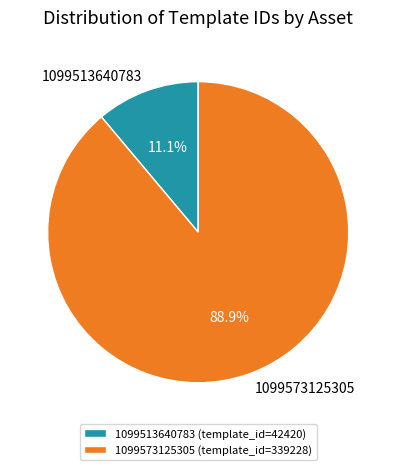

What percentage is NOT represented by 1099573125305?

11.1%